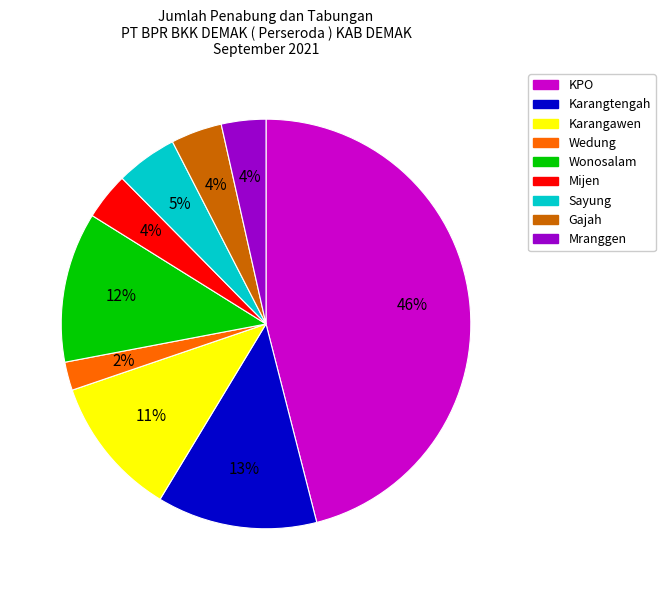

What is the ratio of the value at Sayung to the value at Gajah?

1.2